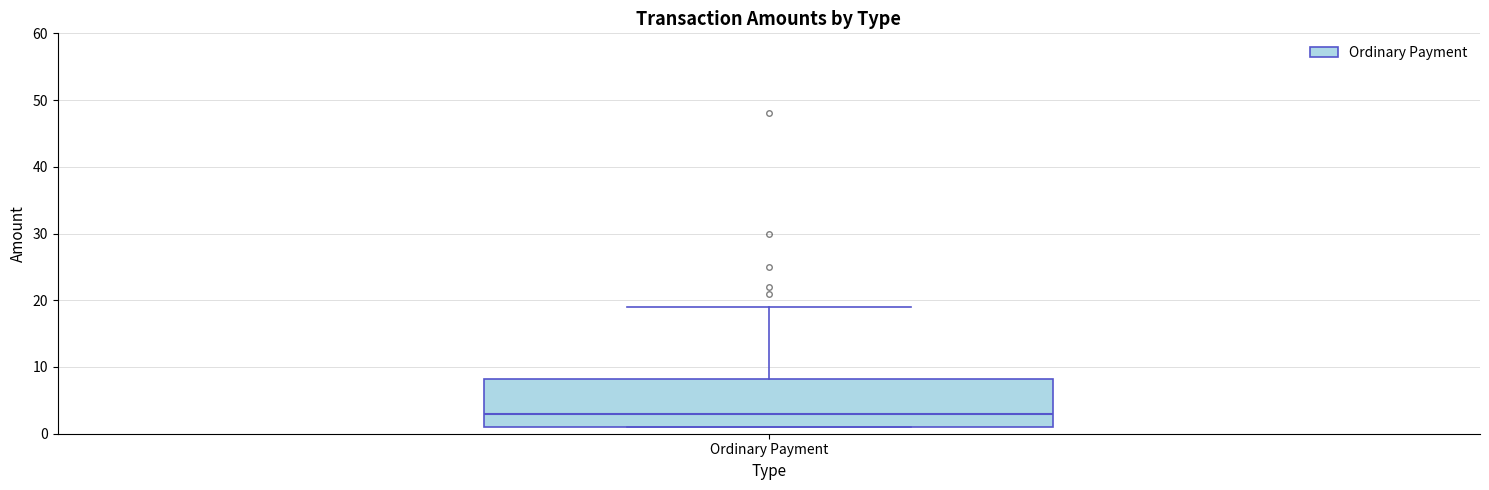

Transcribe this box plot: give where the median line is, the range the box spans, and where the two whiskers end, as read against the y-axis. The values are not printed on the chart, so give them approximately, as read against the axis.

median 3, box 1 to 8, whiskers 1 to 19